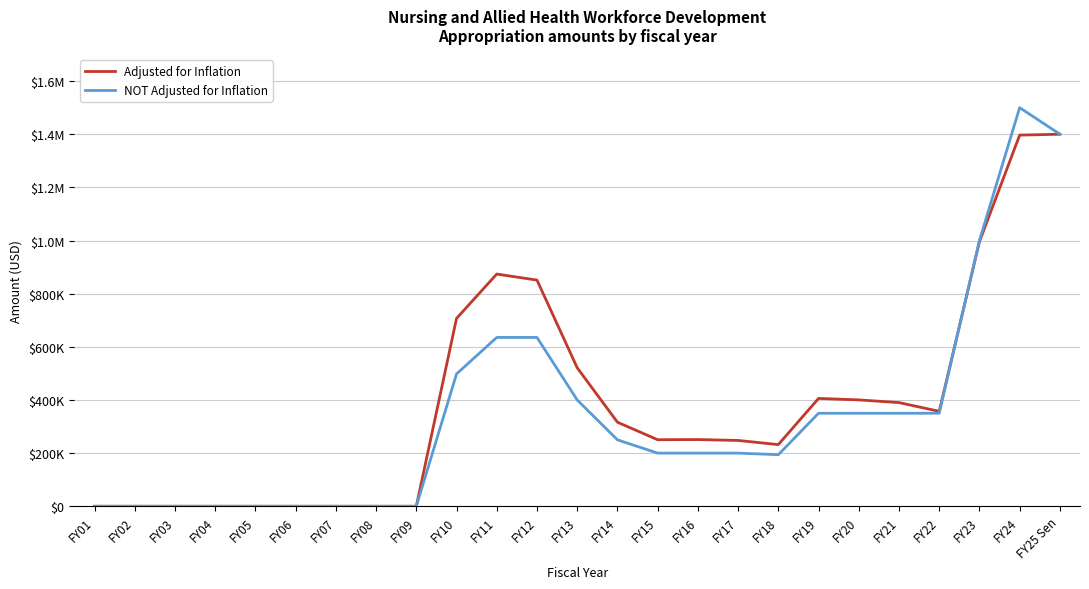

Rank the categories by NOT Adjusted for Inflation value from lowest to highest.

FY01, FY02, FY03, FY04, FY05, FY06, FY07, FY08, FY09, FY18, FY15, FY16, FY17, FY14, FY19, FY20, FY21, FY22, FY13, FY10, FY11, FY12, FY23, FY25 Sen, FY24